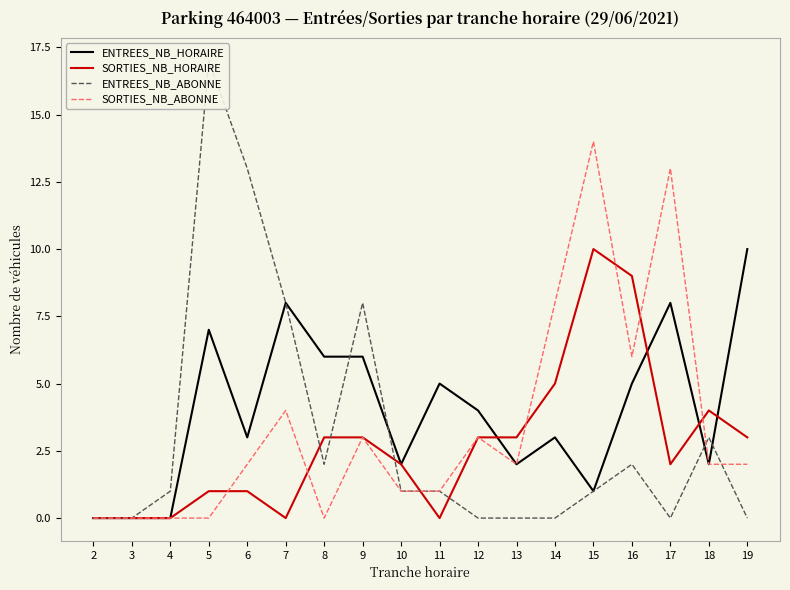

Where is the first local maximum for ENTREES_NB_ABONNE?

5